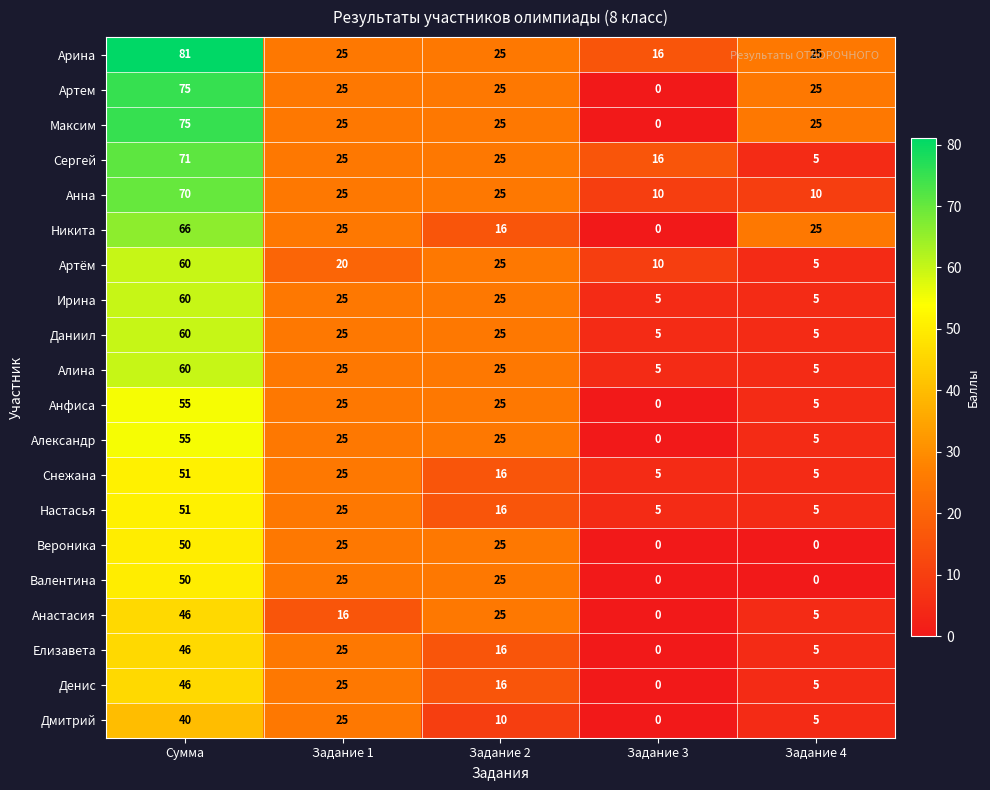

Which series changed the most between Сумма and Задание 1?

Арина